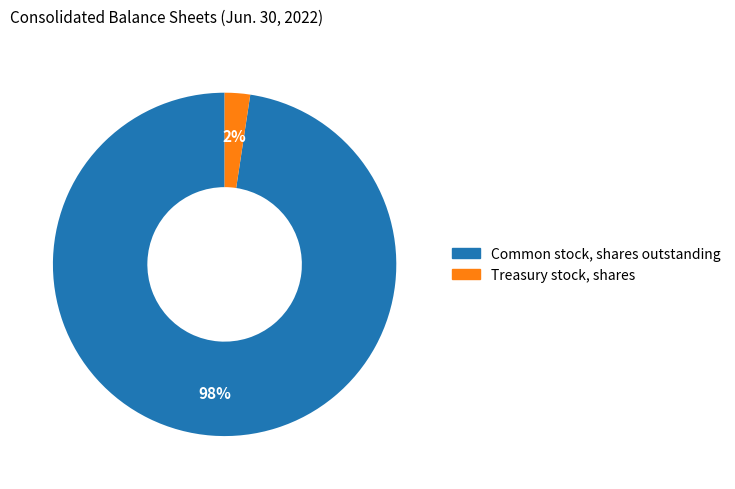

Count the number of slices in the pie.

2